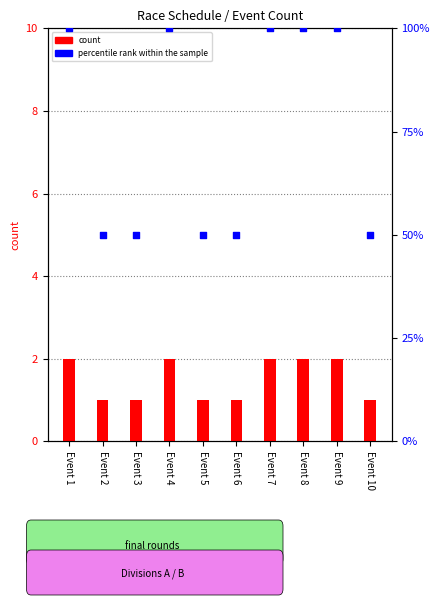

What are all the series names shown in the legend?

count, percentile rank within the sample